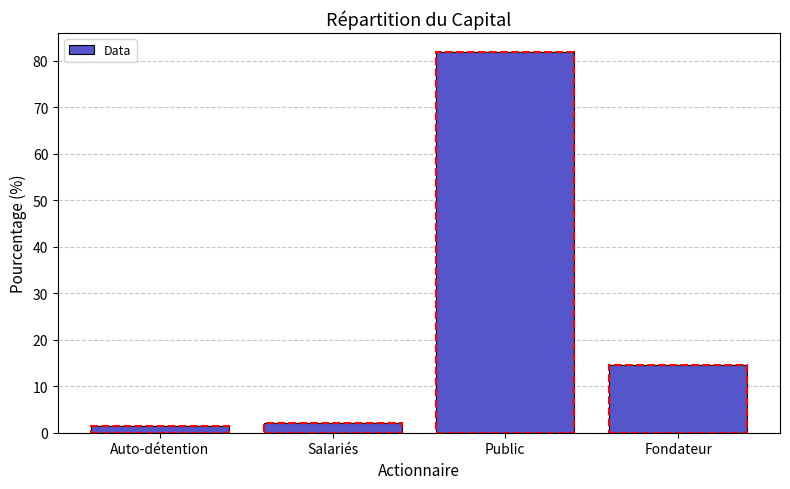

Does the chart contain stacked bars?

No